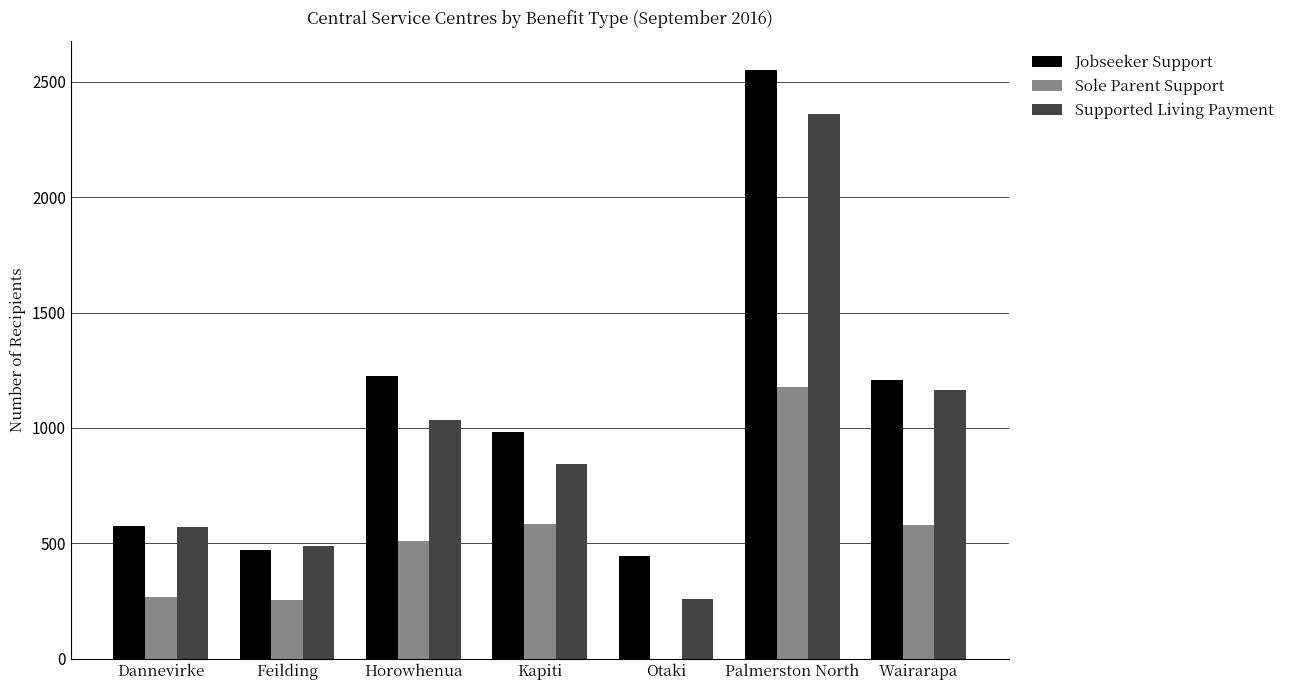

At which label is Jobseeker Support closest to 1497?

Horowhenua